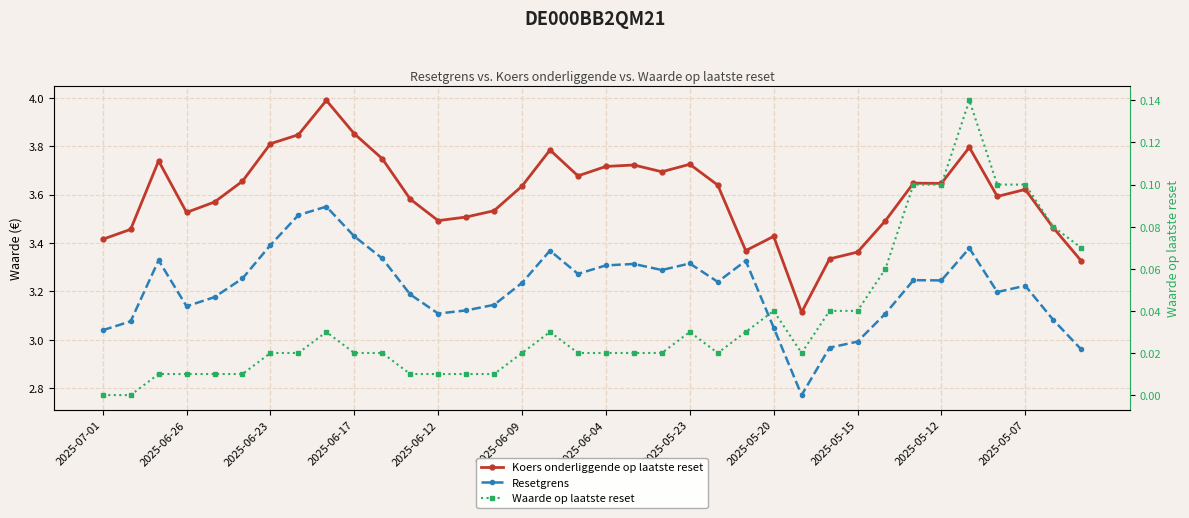

In Waarde op laatste reset, how many points are higher than both neighbors (excluding endpoints)?

5